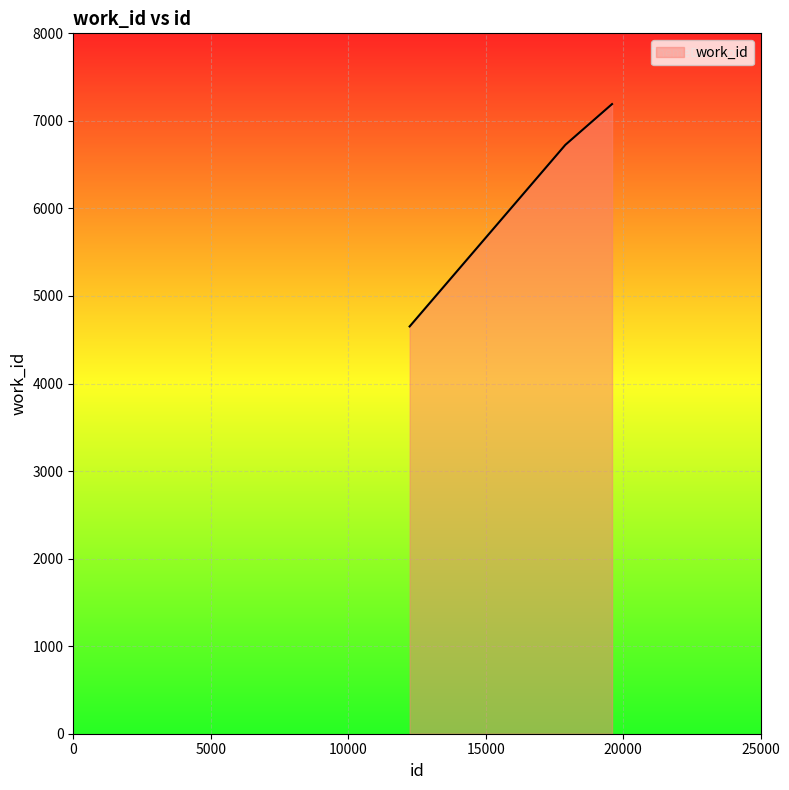

What is the maximum value shown in the chart?

7192.0